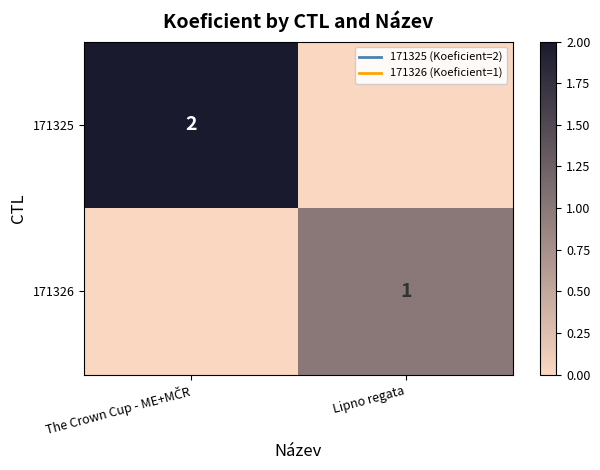

Which series has the widest spread of values?

171325